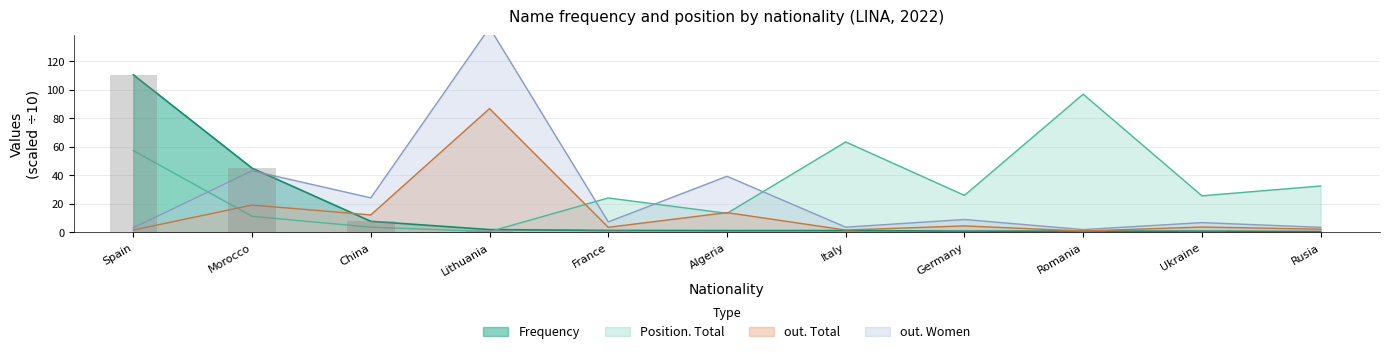

How many series are shown in this chart?

4